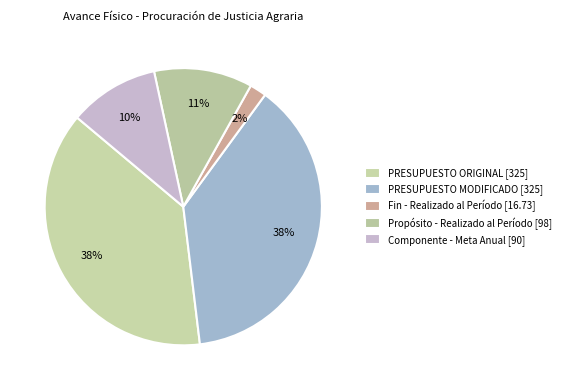

How many segments does this pie chart have?

5